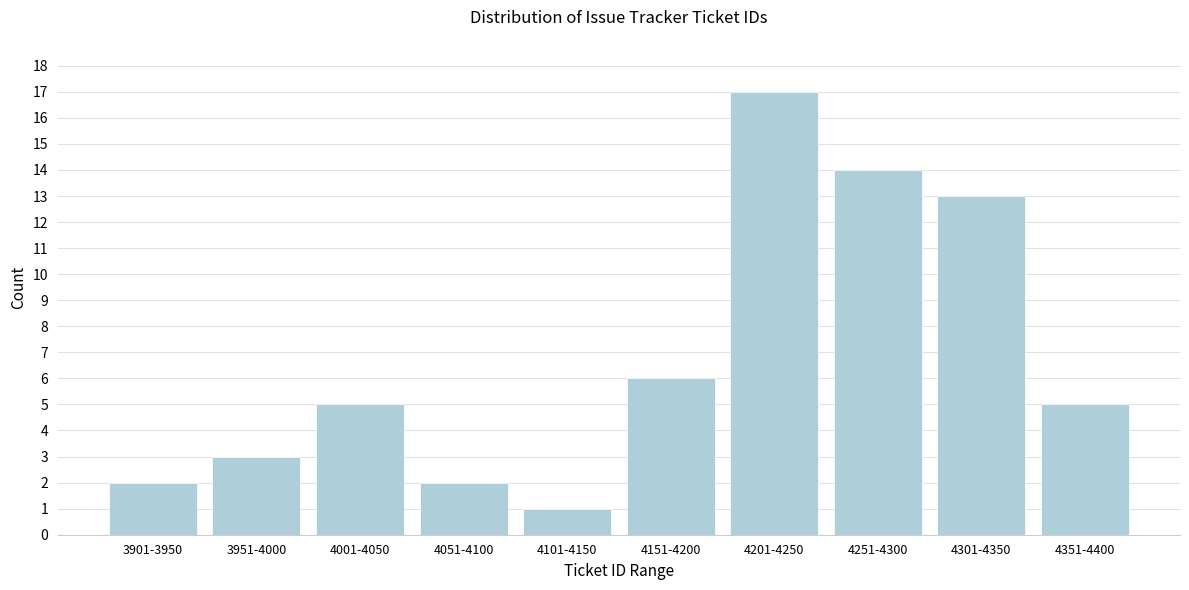

Reading left to right, list all the values displayed in this chart.

2	3	5	2	1	6	17	14	13	5